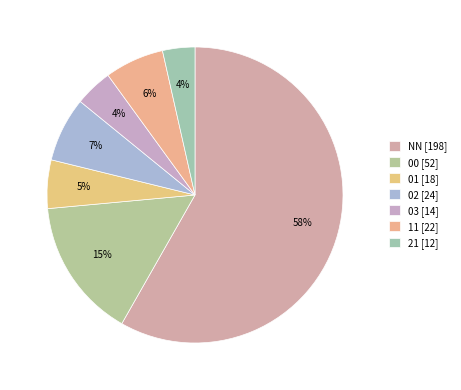

Which category has the biggest portion of the pie?

NN